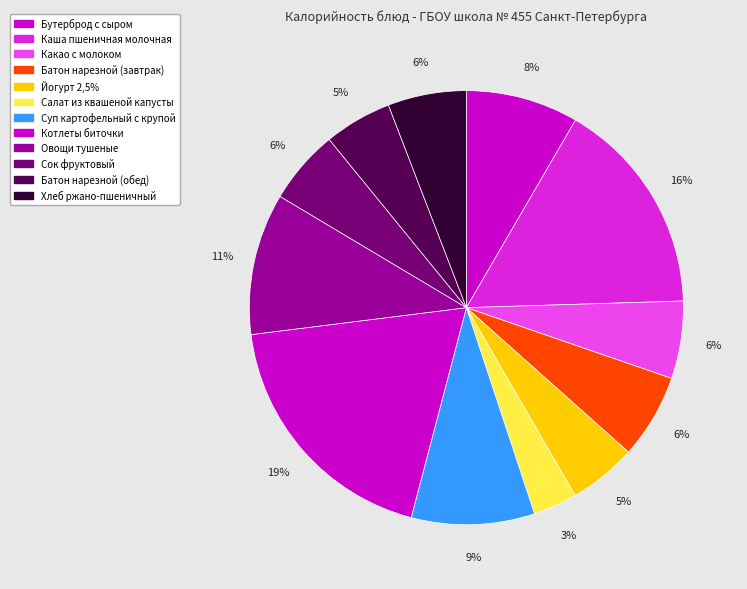

To the nearest percent, what portion does Батон нарезной (завтрак) represent?

6%